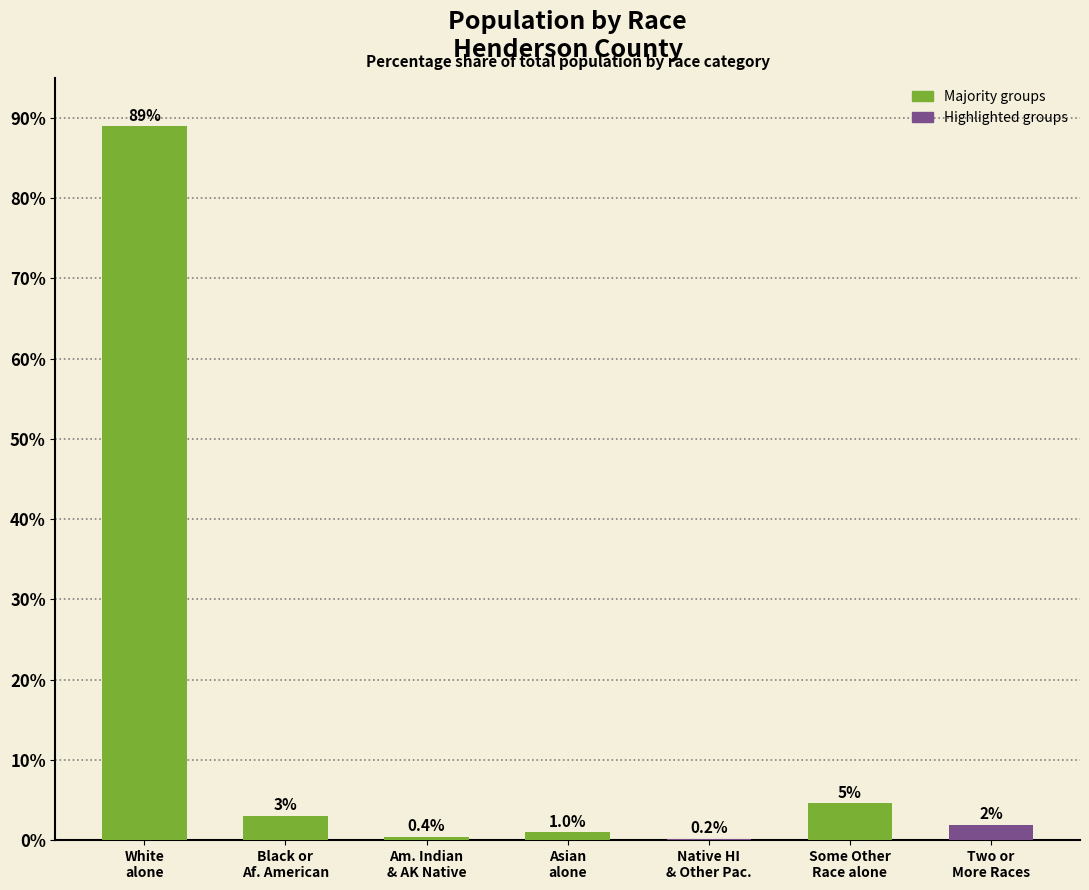

Between Native HI
& Other Pac. and Am. Indian
& AK Native, which is larger?

Am. Indian
& AK Native